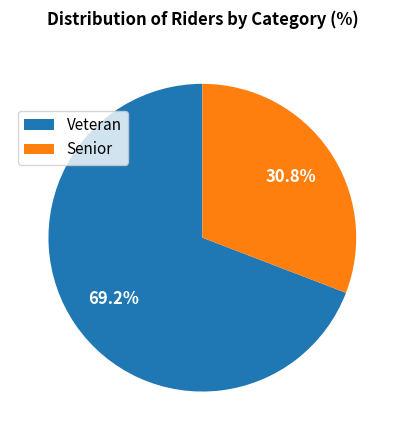

Approximately how many times larger is the value at Veteran compared to Senior?

2.2